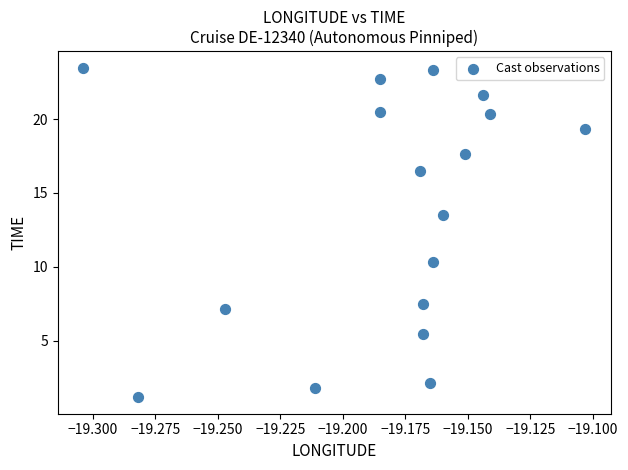

What is the range of Y values (max minus min)?

22.3